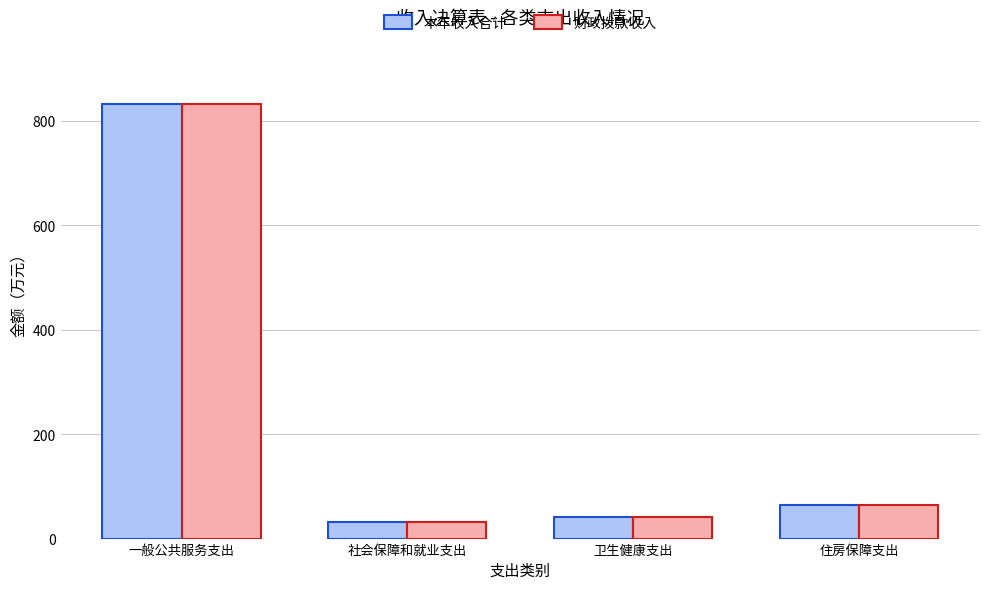

What position from the left is 一般公共服务支出?

1